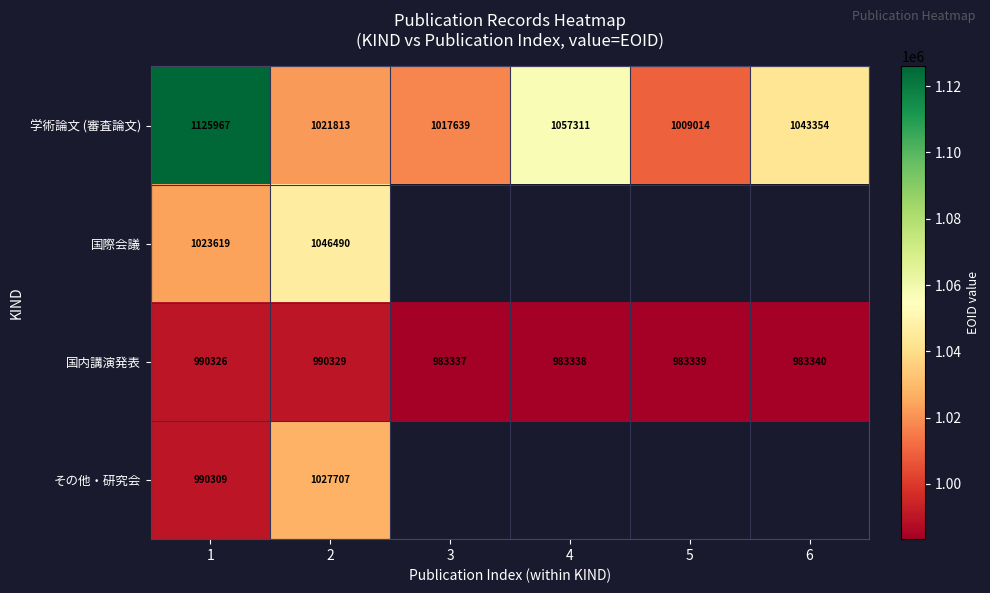

What is the spread (max minus min) of values at 3?

34302.0